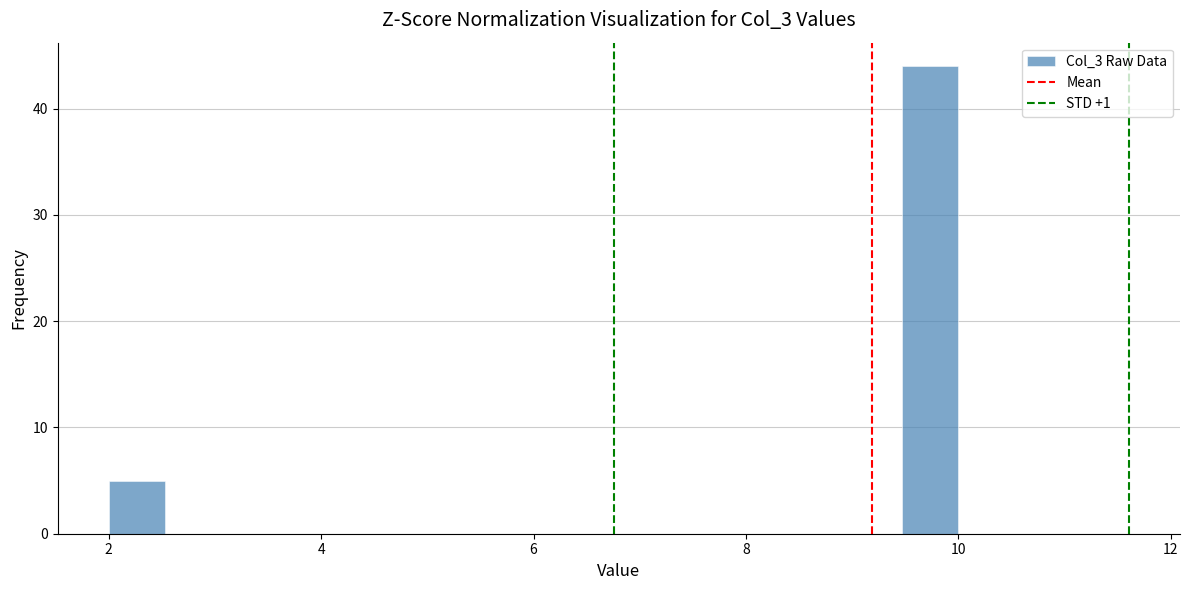

Around what value on the x-axis is the tallest bar? Give the approximate position of its centre, as read against the axis.

9.8